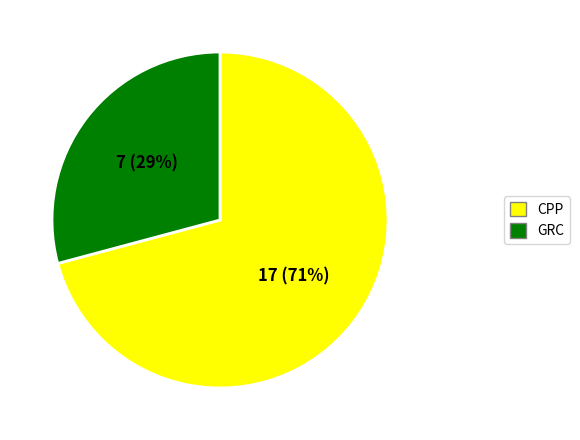

Is there any slice that represents more than half of the pie?

Yes